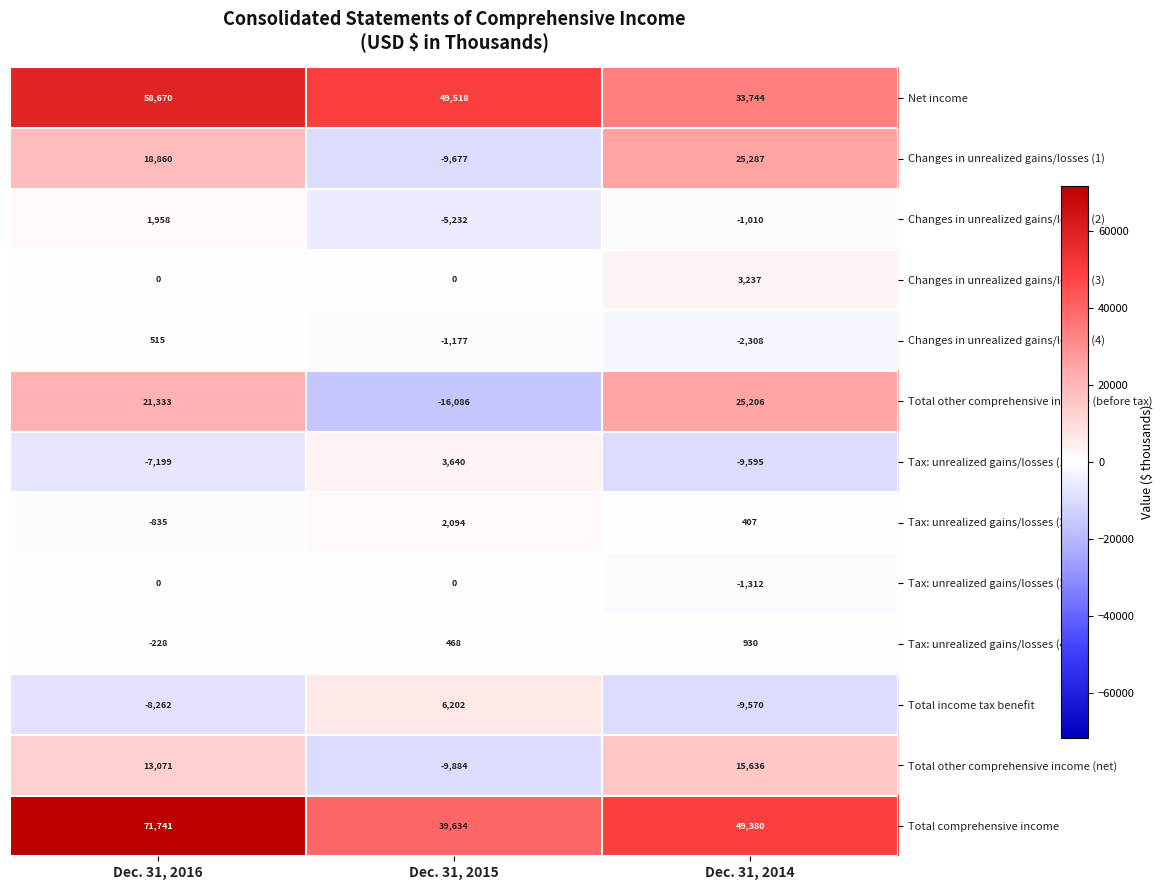

Which series changed the most between Dec. 31, 2015 and Dec. 31, 2014?

Total other comprehensive income (before tax)